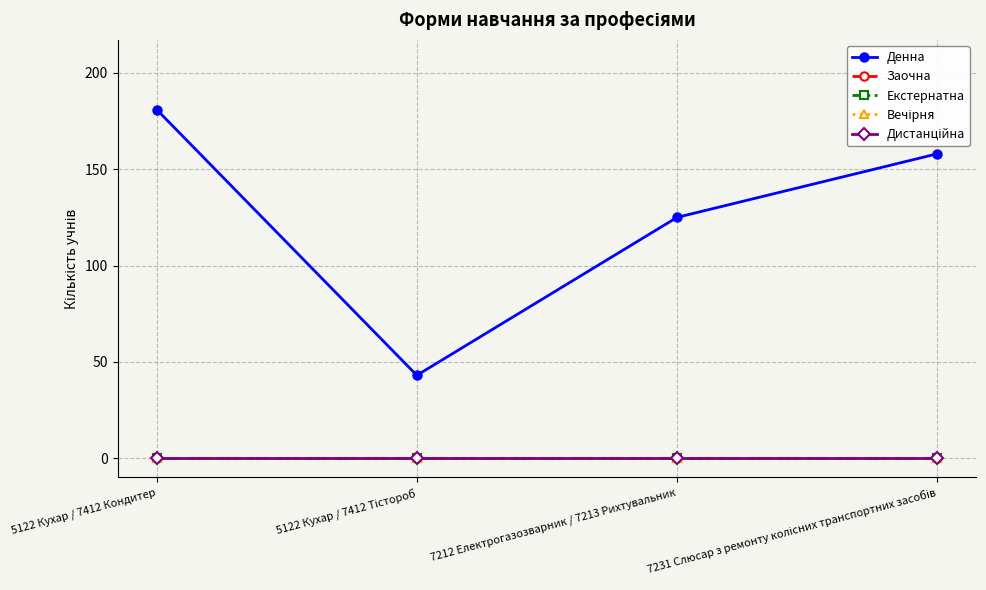

The value of Заочна at 5122 Кухар / 7412 Кондитер is 0. True or false?

True